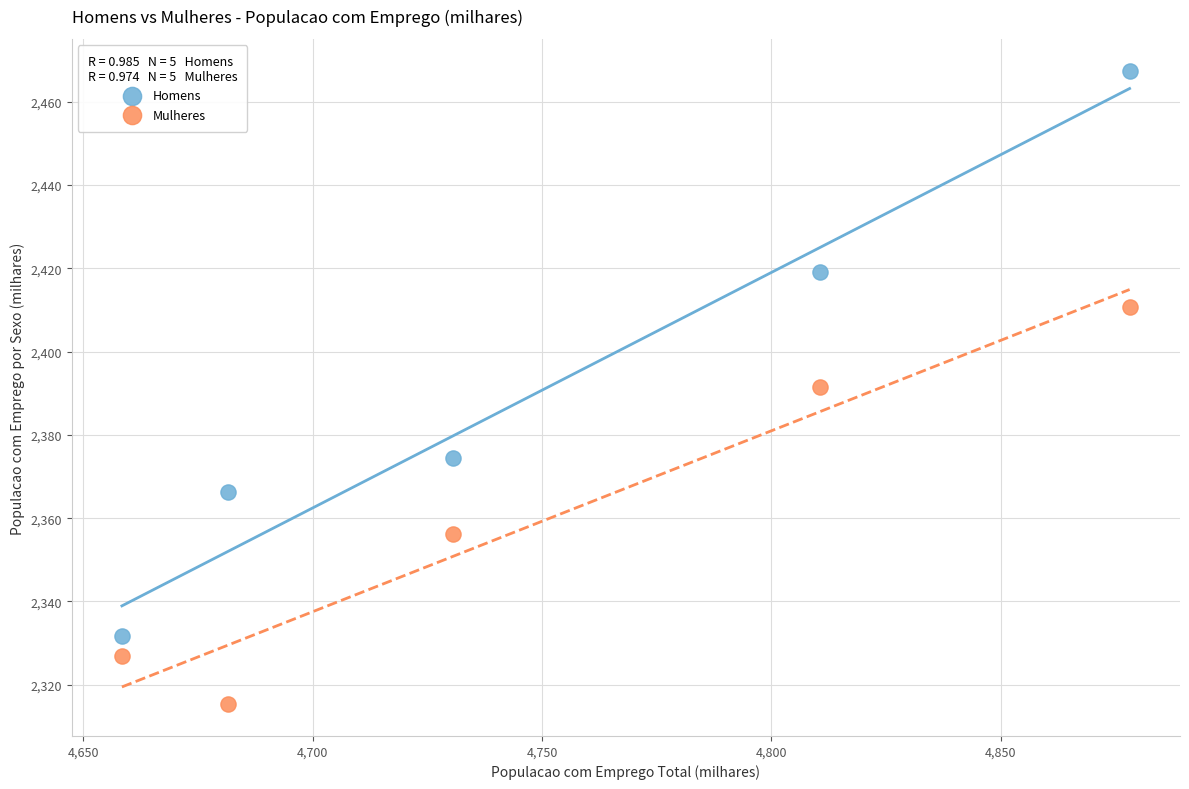

Which series contains the lowest Y value?

Mulheres